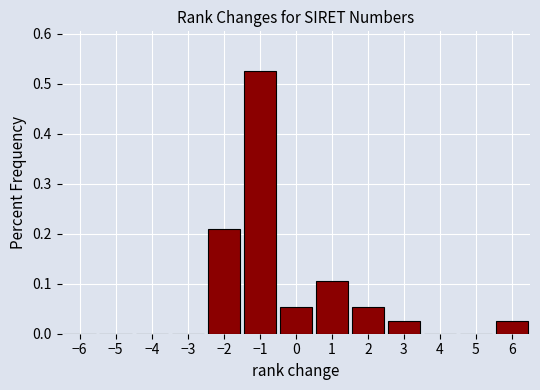

Which range on the x-axis has the tallest bar?

-1.5 to -0.5